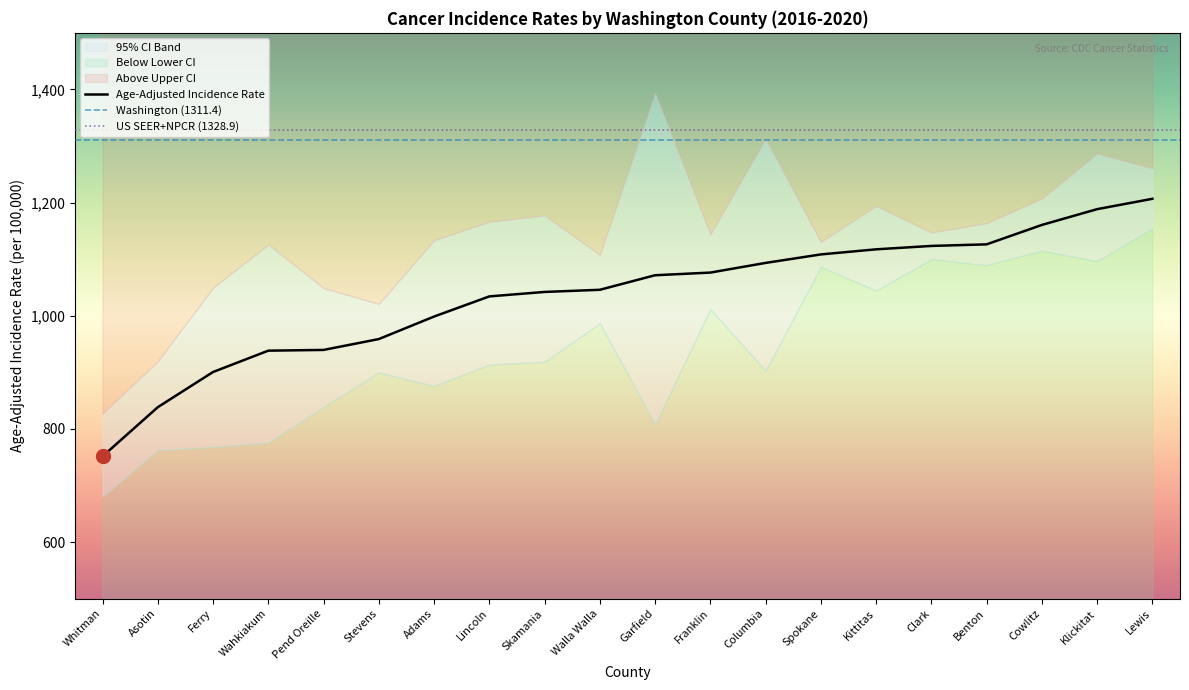

Which label corresponds to the largest value in the chart?

Garfield